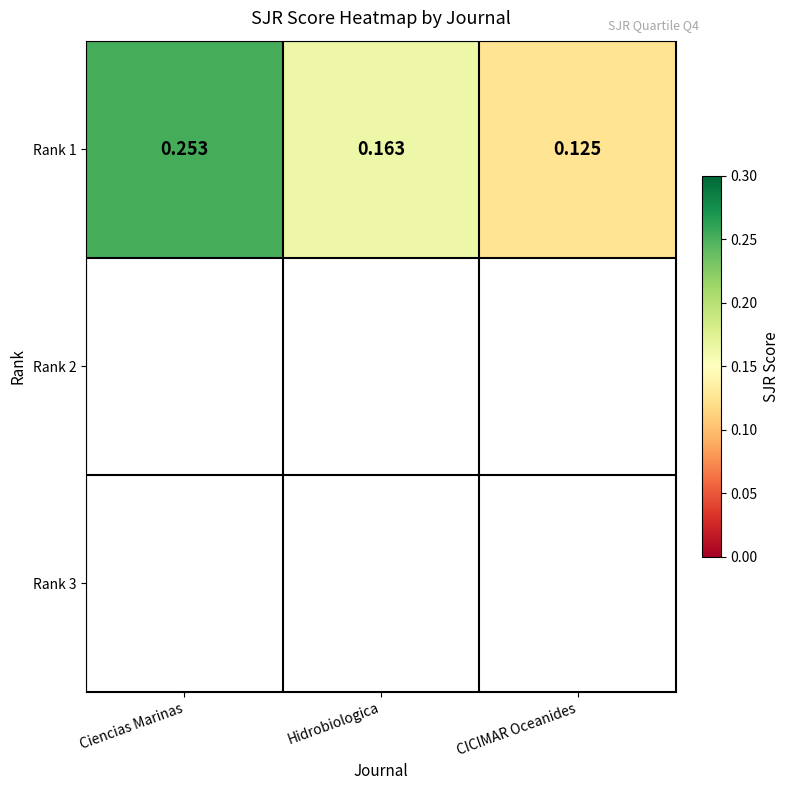

The value at Ciencias Marinas is 0.3. True or false?

True